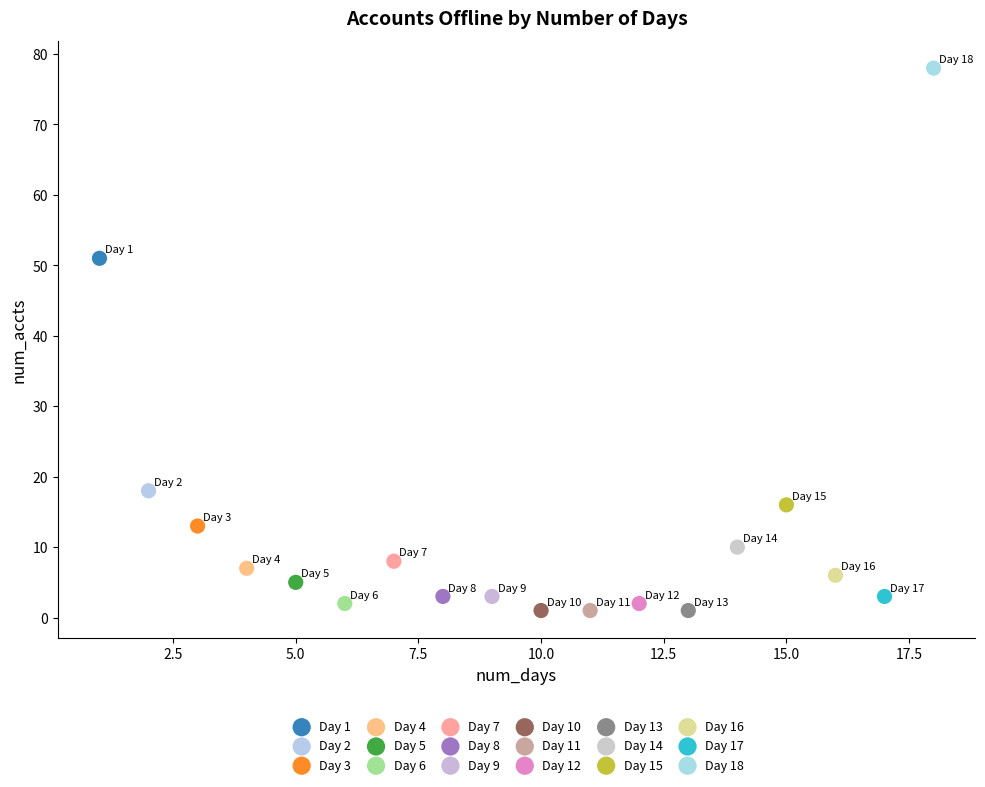

Which series contains the highest Y value?

Day 18